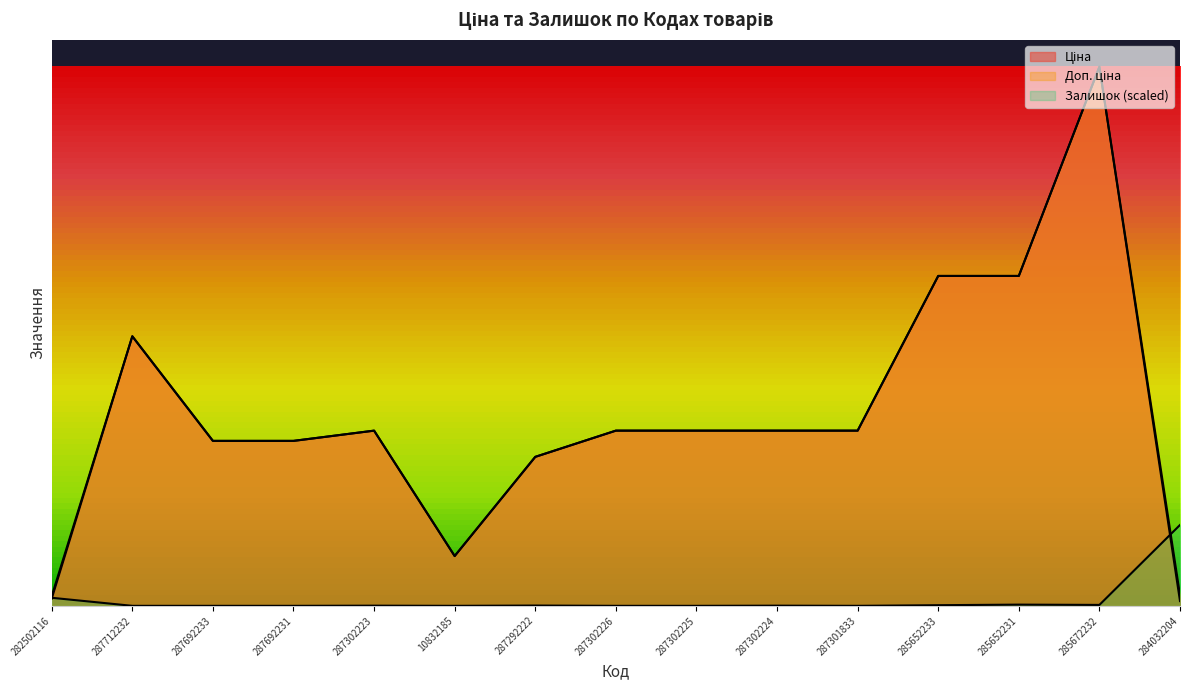

Between 282502116 and 287302224, which is larger?

287302224